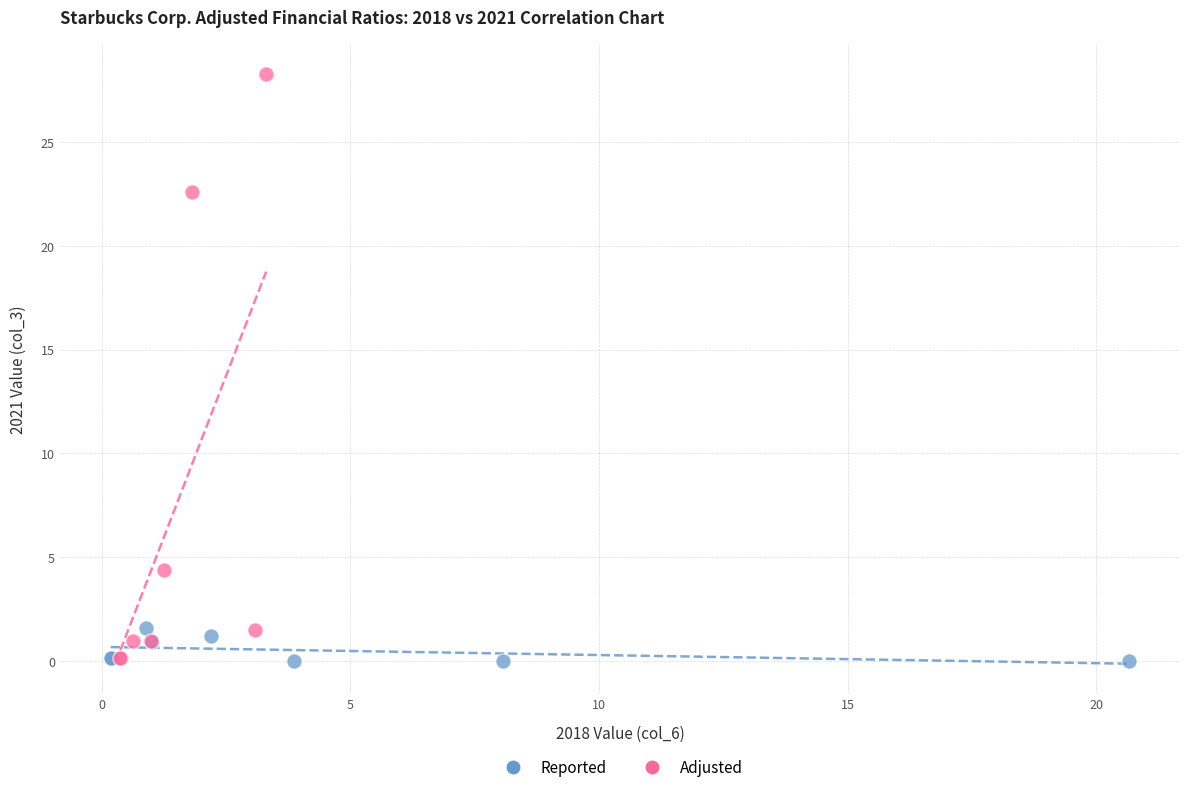

Which series has the largest Y range (max minus min)?

Adjusted